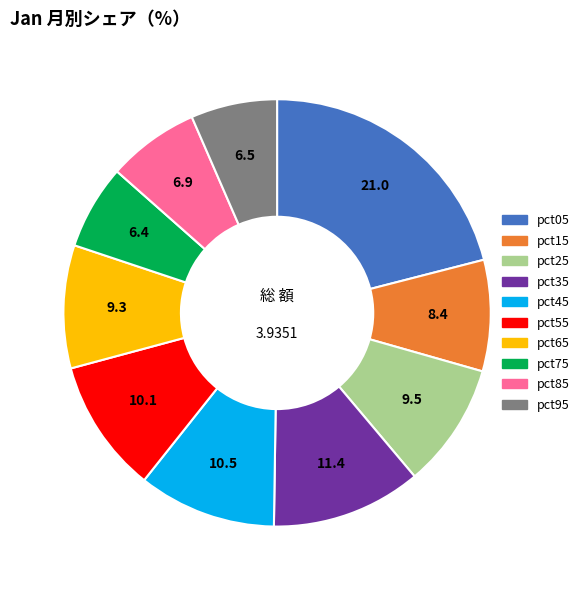

Do pct55 and pct75 together represent more than half of the pie?

No